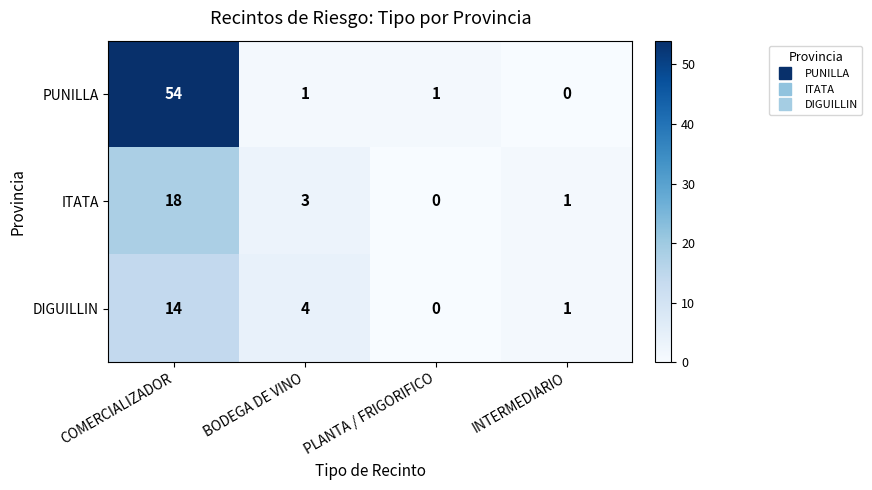

True or false: DIGUILLIN has a value of 2 at INTERMEDIARIO.

False